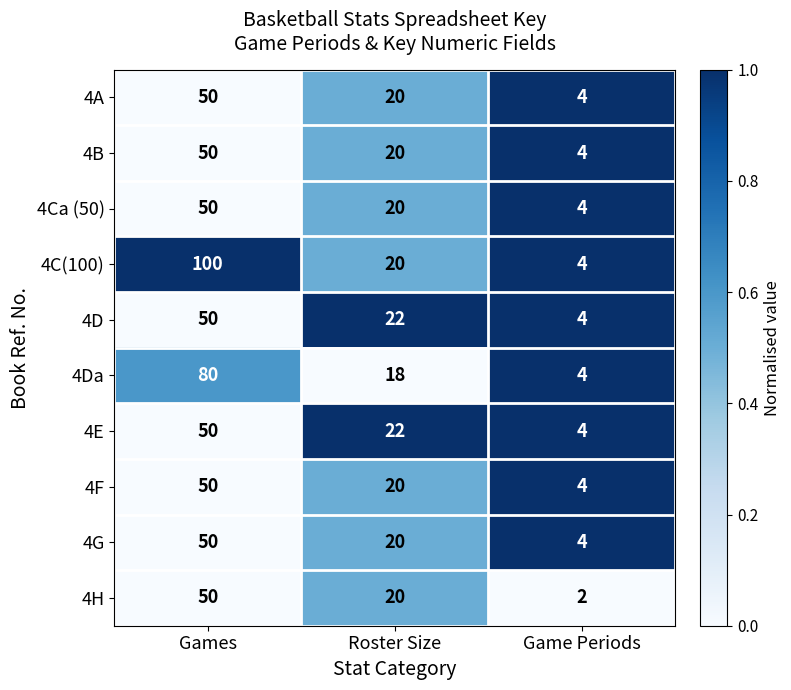

What is the sum of the 4D values at Games and Roster Size?

72